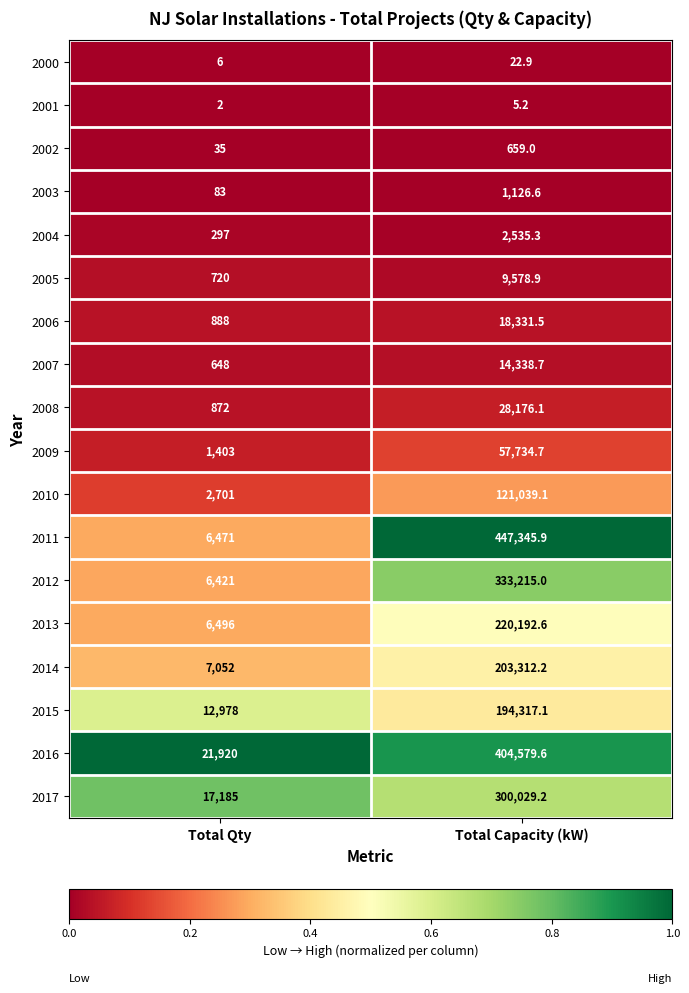

What is the minimum value for 2009?

1403.0